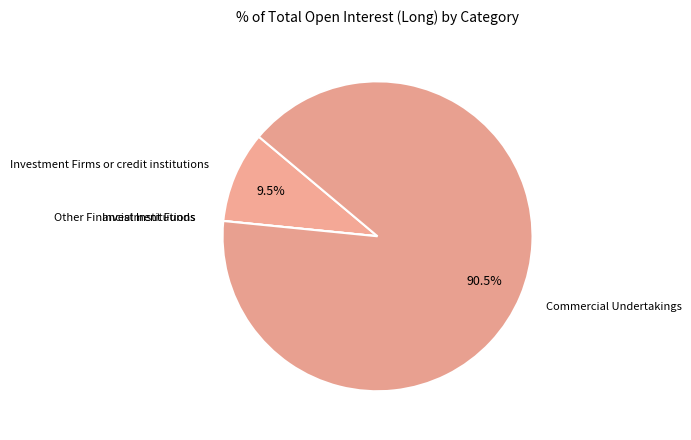

What percentage is NOT represented by Commercial Undertakings?

9.5%